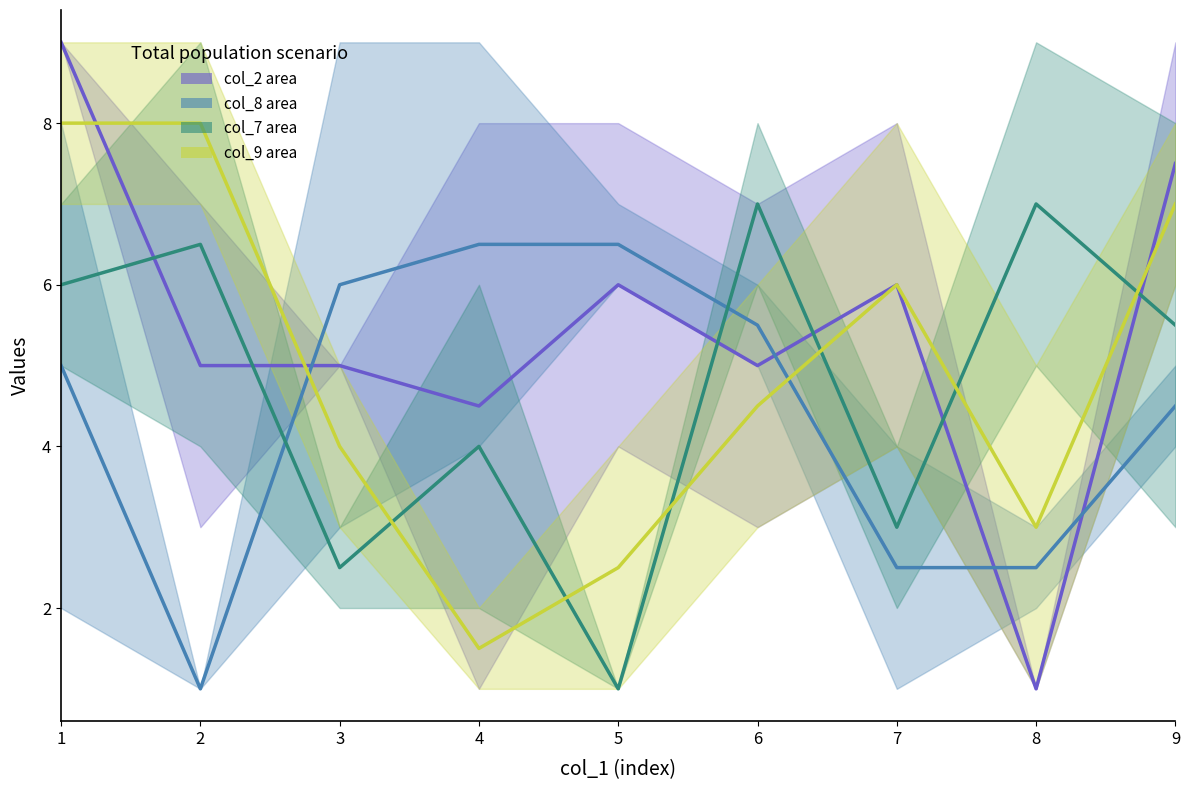

What is the total value across all series at 3?

17.5